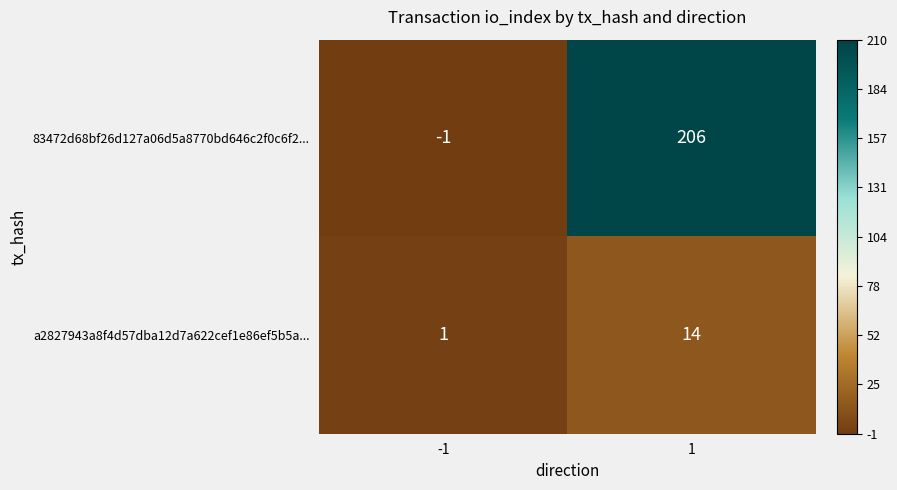

What is the difference between the maximum and minimum values in the 83472d68bf26d127a06d5a8770bd646c2f0c6f2... series?

207